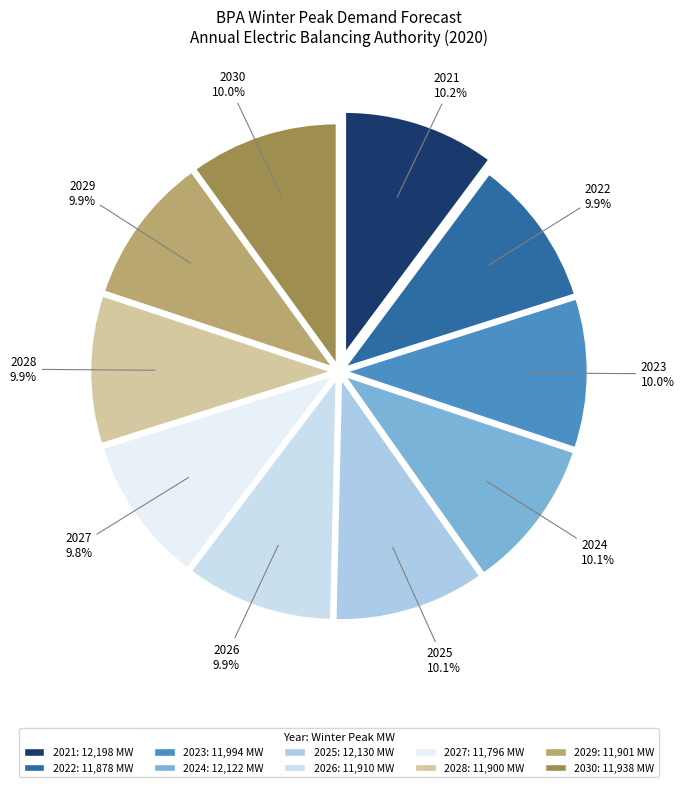

How many slices are in this pie chart?

10